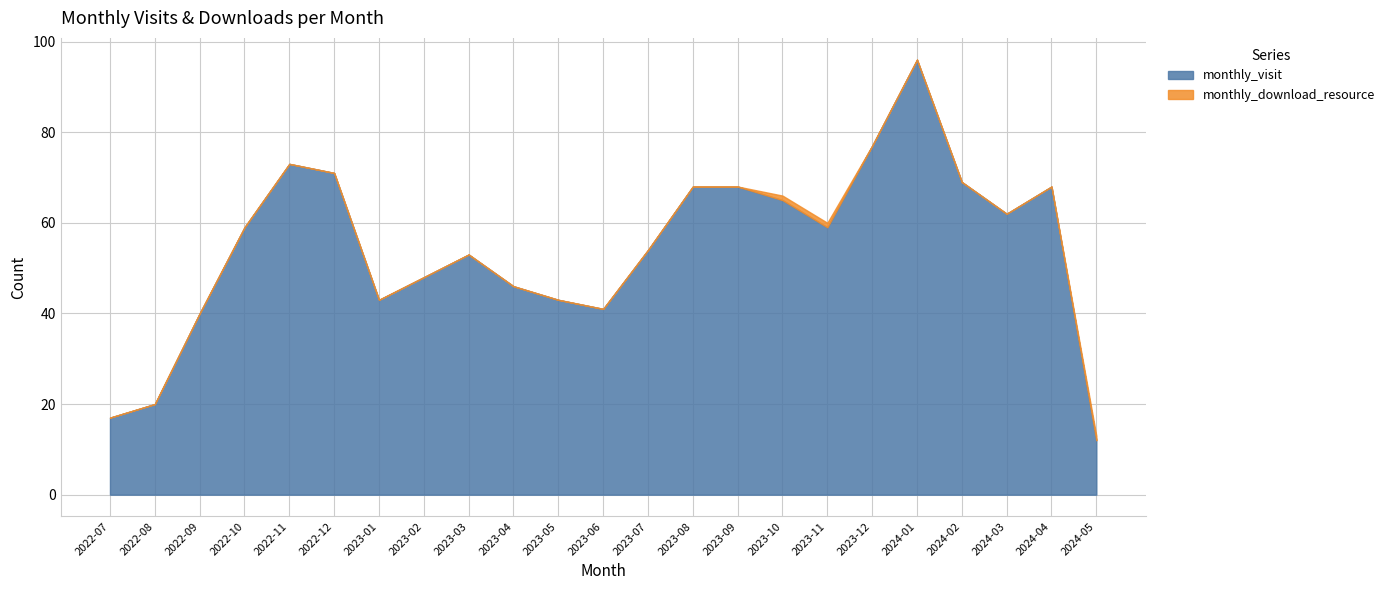

True or false: monthly_visit and monthly_download_resource cross at least once.

False